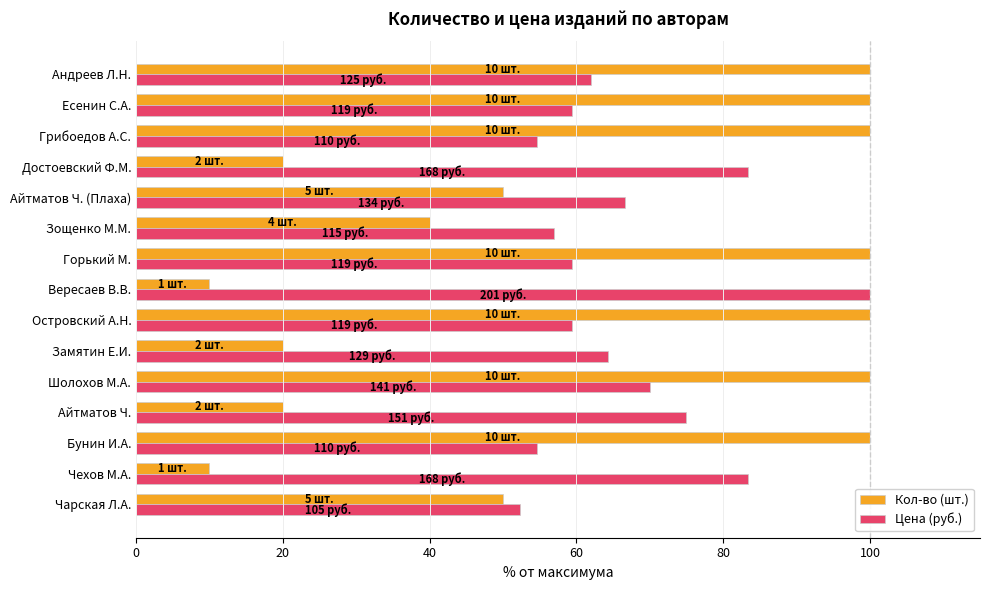

What value does the Цена (руб.) series have at Зощенко М.М.?

57.0